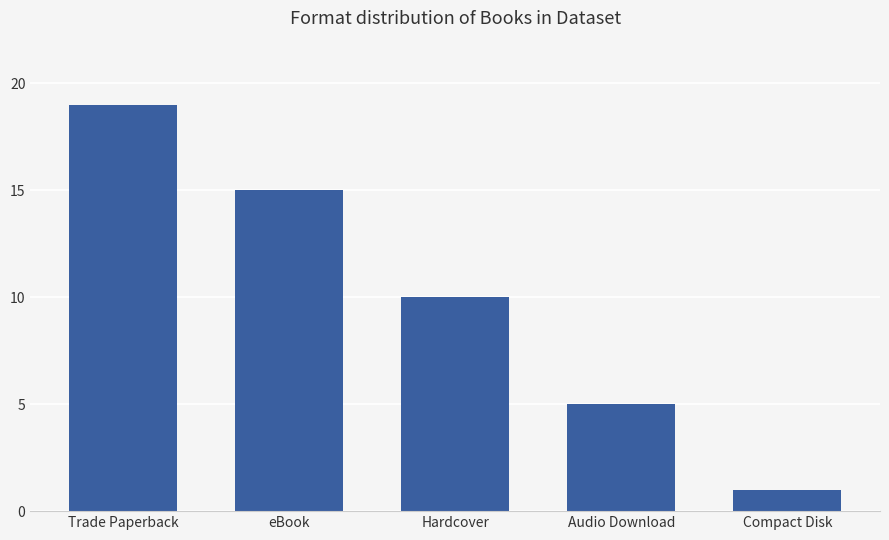

Rank the categories by value from highest to lowest.

Trade Paperback, eBook, Hardcover, Audio Download, Compact Disk